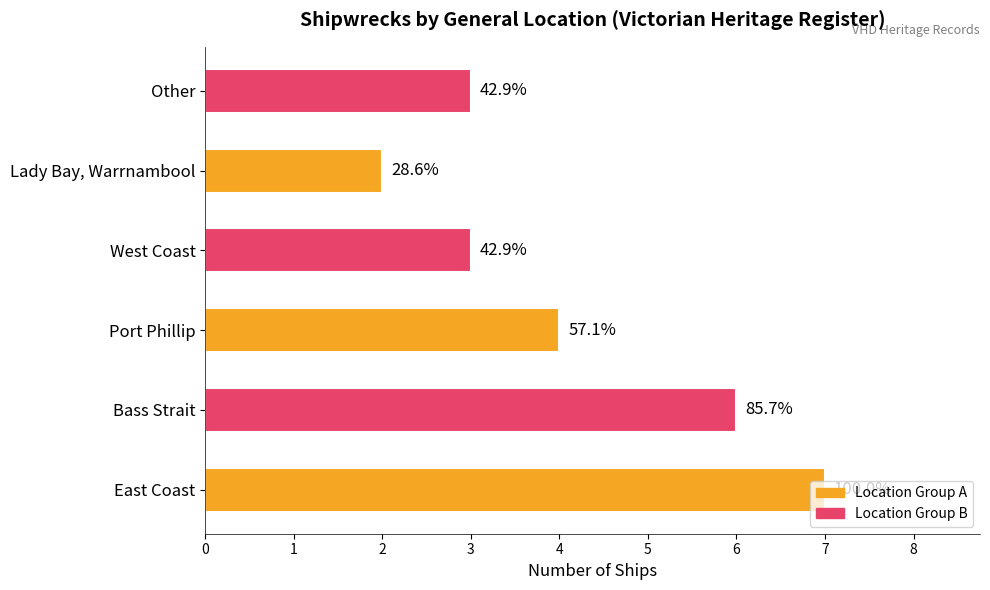

List the labels in order of value, largest first.

East Coast, Bass Strait, Port Phillip, West Coast, Other, Lady Bay, Warrnambool